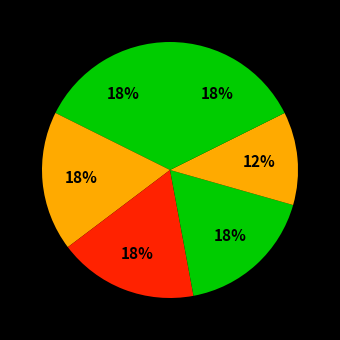

How many segments does this pie chart have?

6